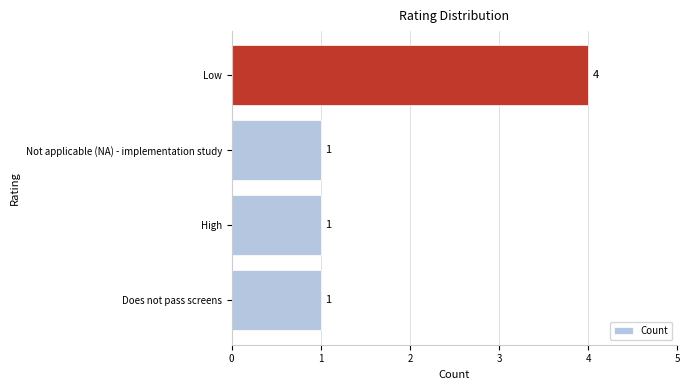

What is the sum of all values?

7